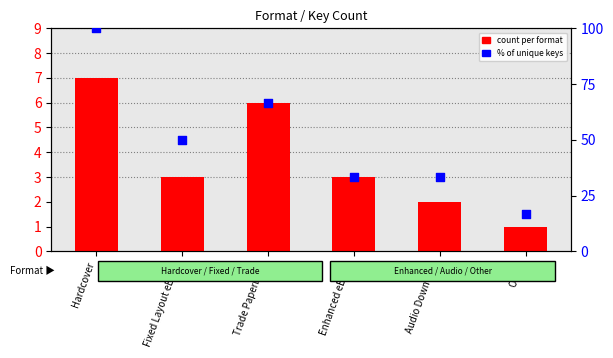

Which series reaches the minimum Y coordinate?

count